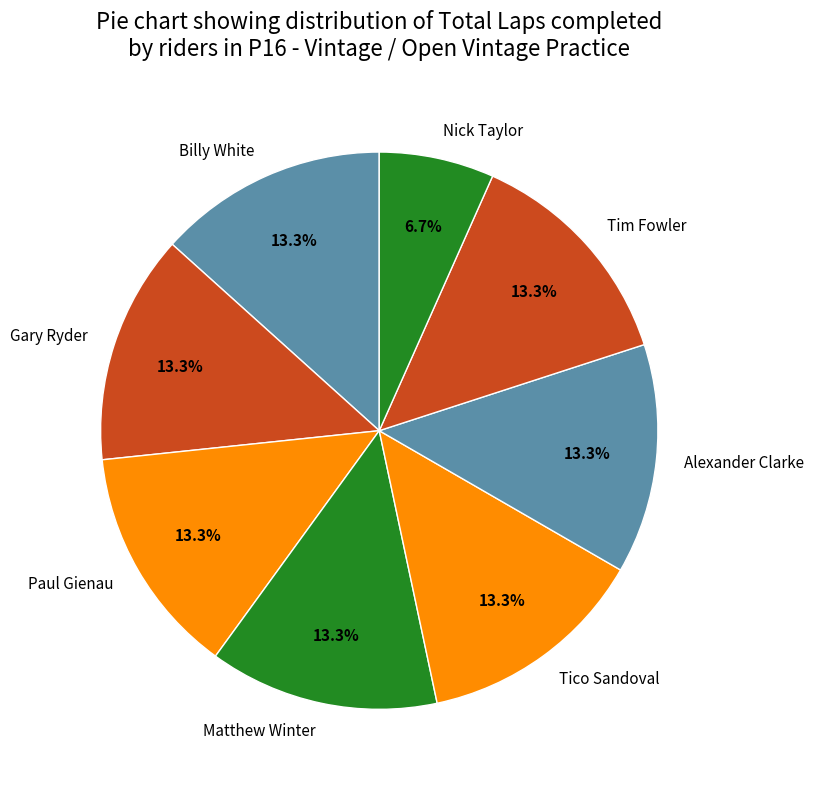

Count the number of slices in the pie.

8